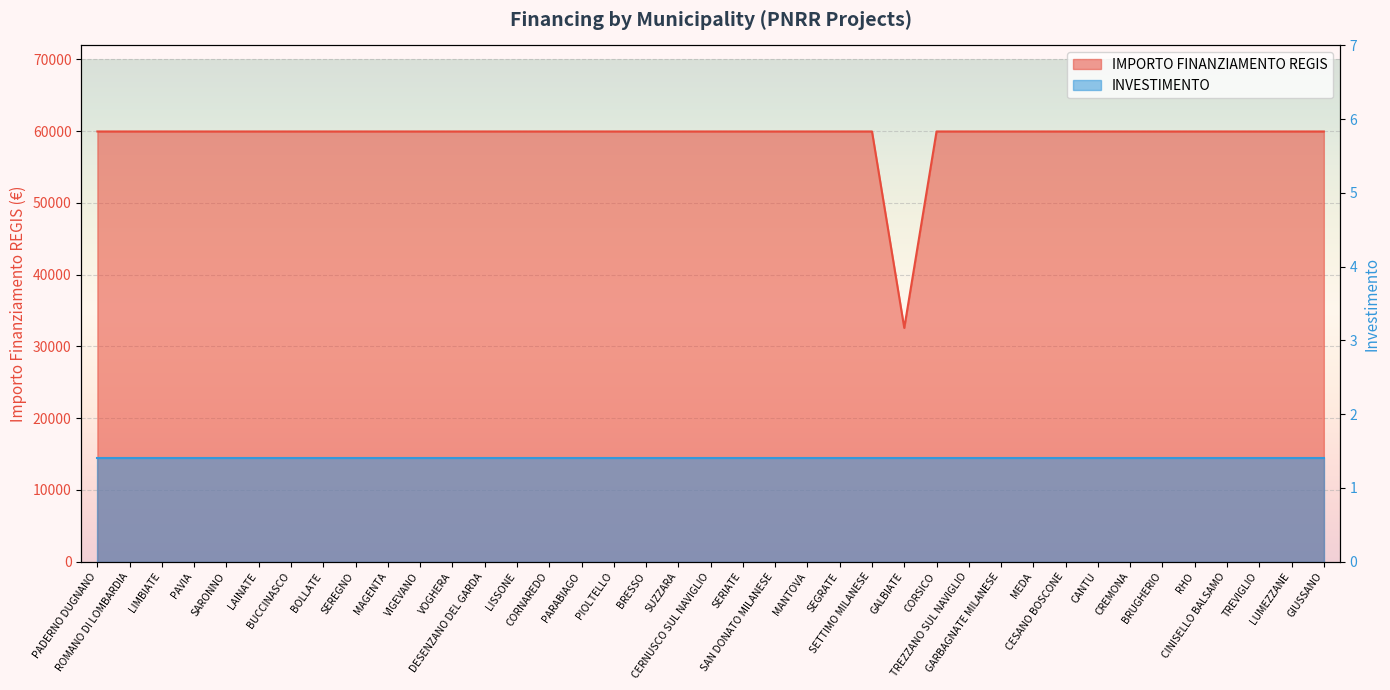

What is the label of the 39th point from the right?

PADERNO DUGNANO